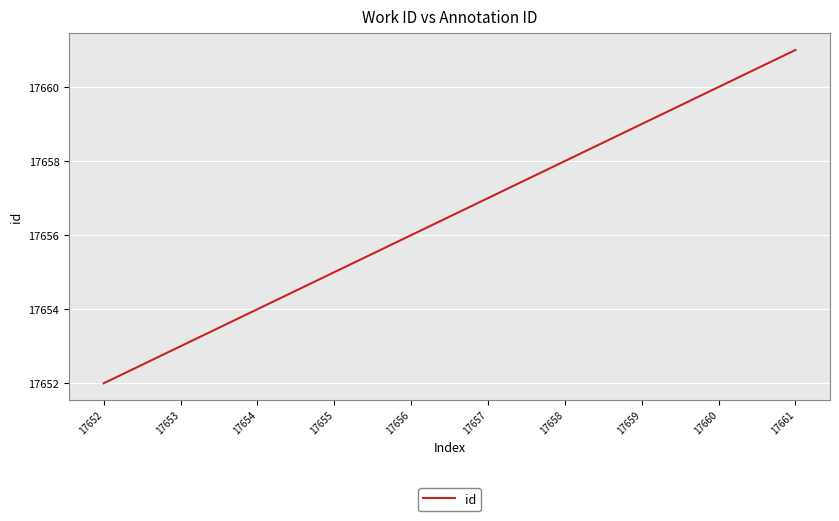

Approximately how many times larger is the value at 17657 compared to 17659?

1.0